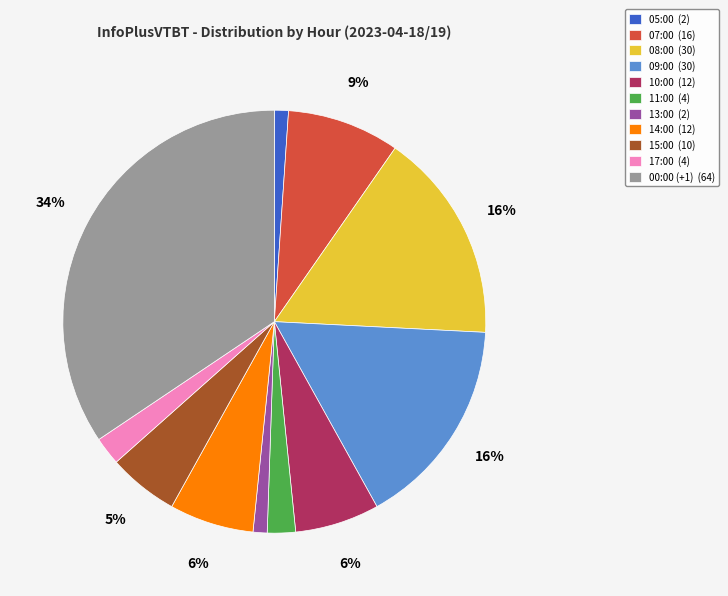

To the nearest percent, what percentage of the pie is 17:00?

2%